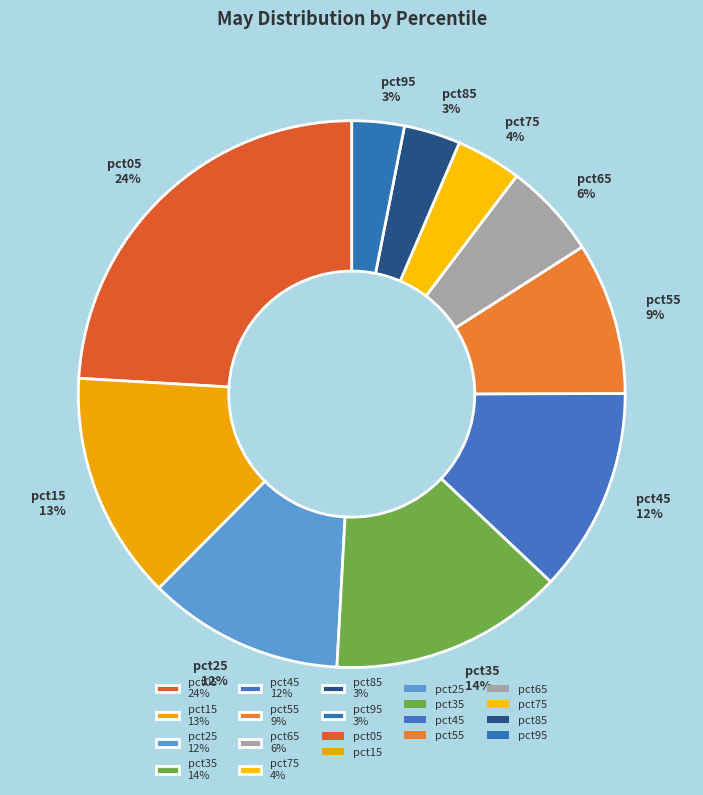

Is the sum of pct95 3% and pct05 24% greater than half?

No